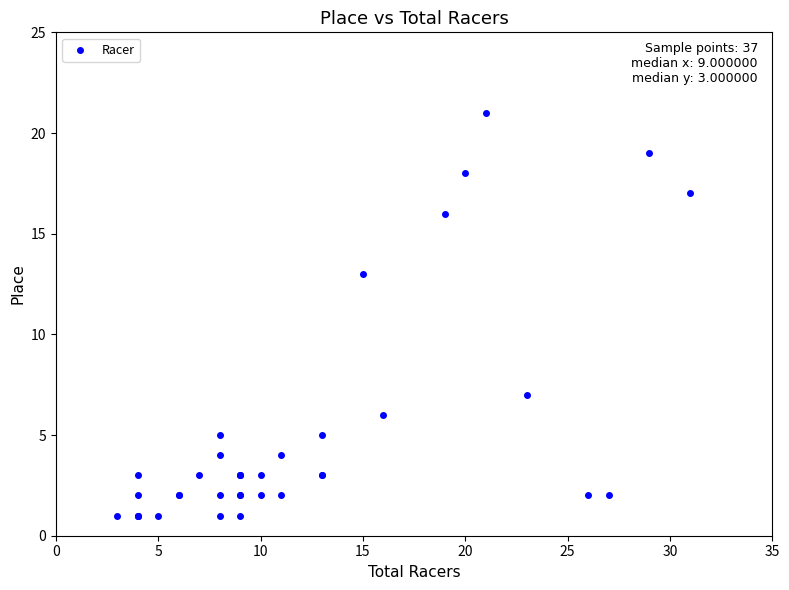

What Y value in the scatter plot is closest to 11?

13